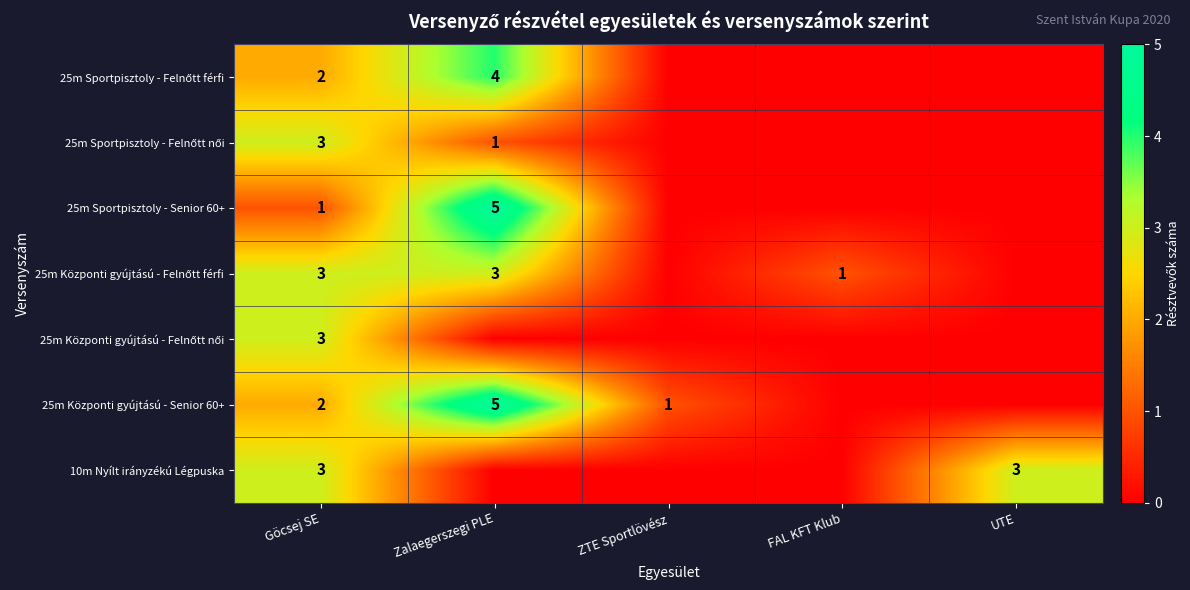

What is the difference between the 25m Sportpisztoly - Senior 60+ values at Zalaegerszegi PLE and Göcsej SE?

4